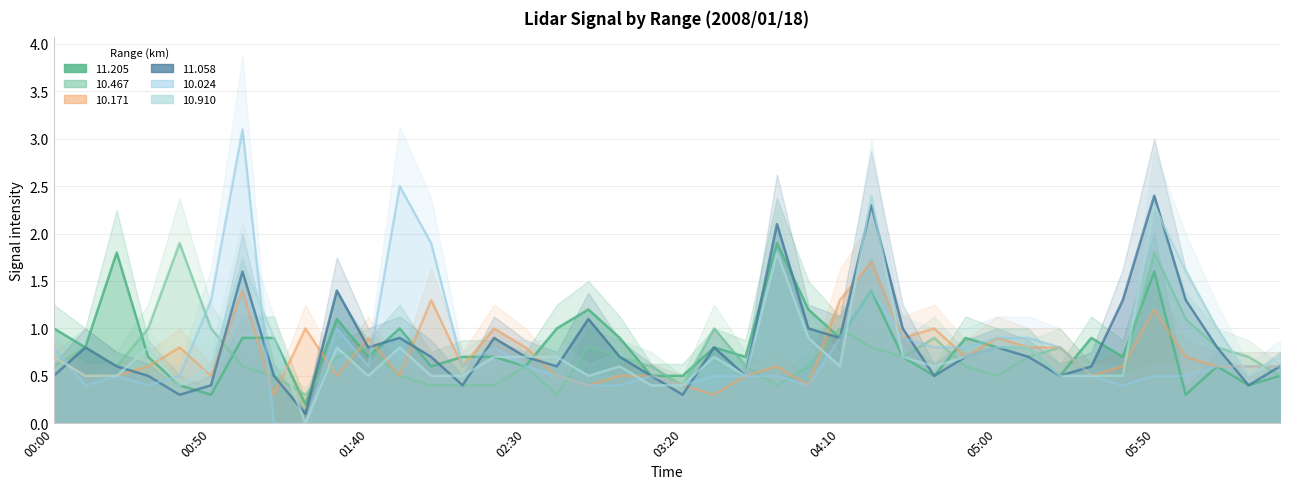

Reading right to left, transcribe all the data shown in this chart.

11.205: 0.5	0.4	0.6	0.3	1.6	0.7	0.9	0.5	0.8	0.8	0.9	0.5	0.7	1.4	0.9	1.2	1.9	0.7	0.8	0.5	0.5	0.9	1.2	1.0	0.6	0.7	0.7	0.6	1.0	0.7	1.1	0.2	0.9	0.9	0.3	0.4	0.7	1.8	0.8	1.0
10.467: 0.5	0.7	0.8	1.1	1.8	0.5	0.5	0.8	0.7	0.5	0.6	0.9	0.7	0.8	1.0	0.6	0.4	0.6	1.0	0.4	0.6	0.7	0.8	0.3	0.6	0.4	0.4	0.4	0.5	0.8	0.7	0.3	0.5	0.6	1.0	1.9	1.0	0.6	0.8	0.6
10.171: 0.6	0.6	0.6	0.7	1.2	0.6	0.5	0.8	0.8	0.9	0.7	1.0	0.9	1.7	1.3	0.4	0.6	0.5	0.3	0.4	0.5	0.5	0.4	0.5	0.8	1.0	0.6	1.3	0.5	0.9	0.5	1.0	0.3	1.4	0.5	0.8	0.6	0.5	0.5	0.7
11.058: 0.6	0.4	0.8	1.3	2.4	1.3	0.6	0.5	0.7	0.8	0.7	0.5	1.0	2.3	0.9	1.0	2.1	0.5	0.8	0.3	0.5	0.7	1.1	0.6	0.7	0.9	0.4	0.7	0.9	0.8	1.4	0.1	0.5	1.6	0.4	0.3	0.5	0.6	0.8	0.5
10.024: 0.6	0.6	0.6	0.5	0.5	0.4	0.5	0.8	0.9	0.9	0.8	0.8	0.9	1.4	0.9	0.4	0.5	0.5	0.5	0.4	0.5	0.4	0.4	0.5	0.6	0.8	0.6	1.9	2.5	0.6	1.0	0.0	0.0	3.1	1.3	0.5	0.4	0.5	0.4	0.8
10.910: 0.7	0.5	1.0	1.6	2.3	0.5	0.5	0.5	0.8	0.8	0.7	0.6	0.7	2.4	0.6	0.9	1.8	0.5	0.7	0.4	0.4	0.6	0.5	0.7	0.7	0.7	0.5	0.5	0.8	0.5	0.8	0.0	0.9	1.7	0.6	0.4	0.8	0.5	0.5	0.7